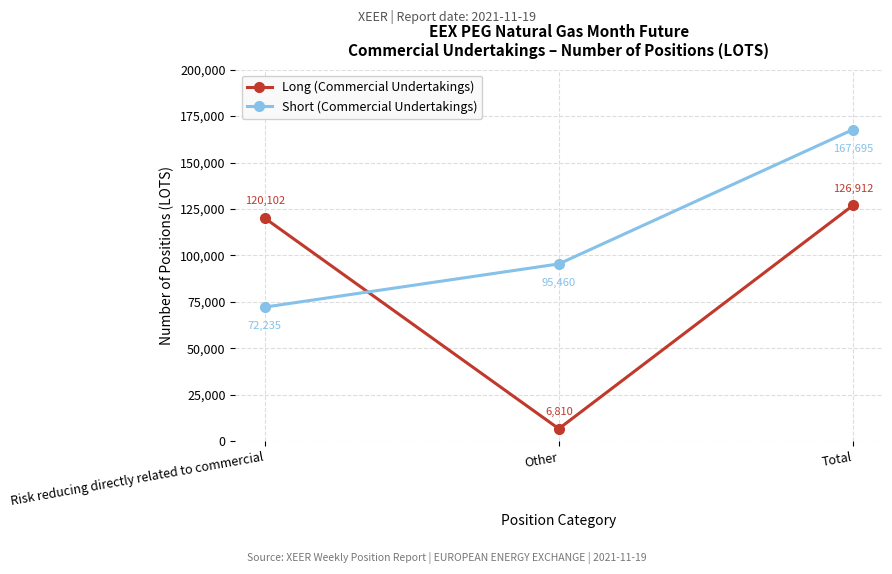

What is the sum of the Short (Commercial Undertakings) values at Other and Total?

263155.8